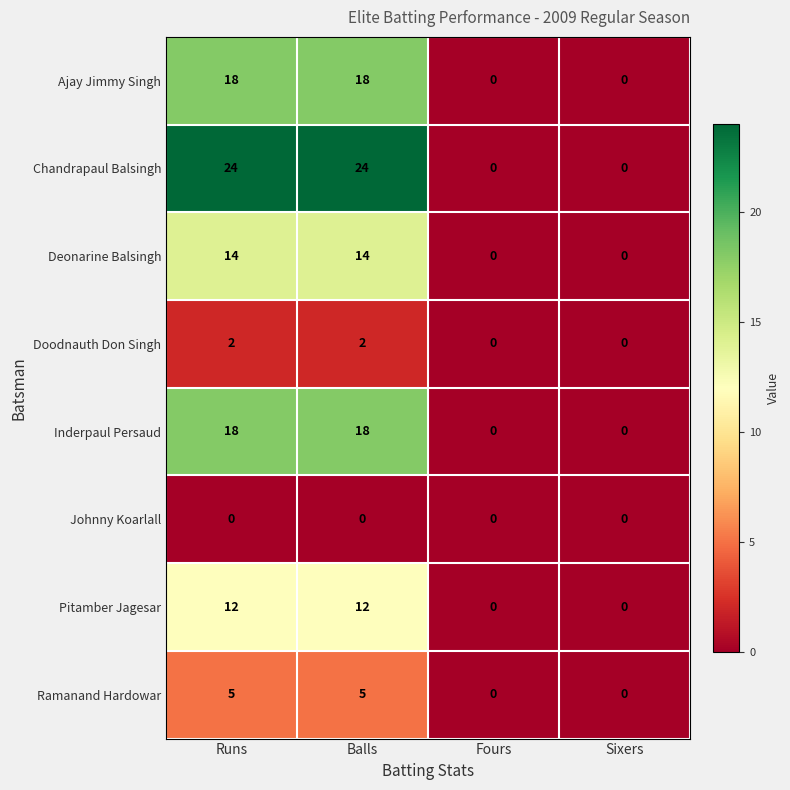

What is the maximum value shown in the chart?

24